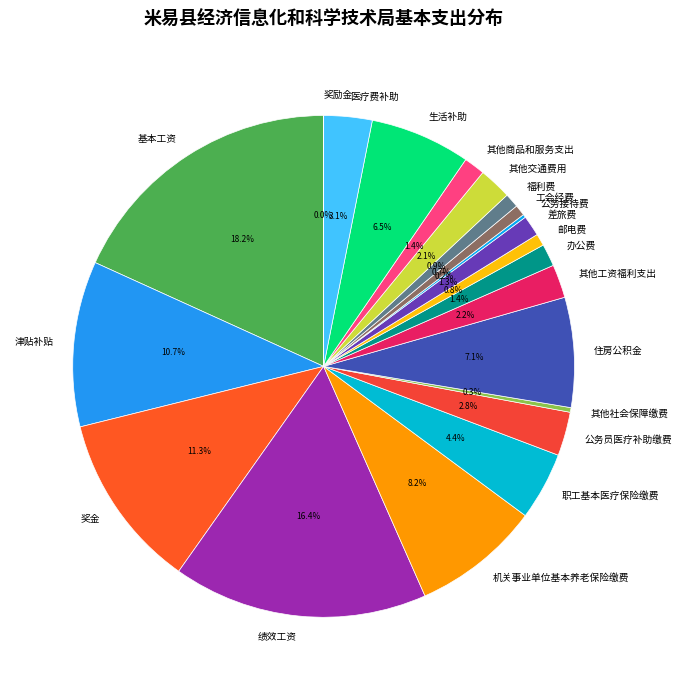

True or false: 机关事业单位基本养老保险缴费 accounts for 15% of the total.

False